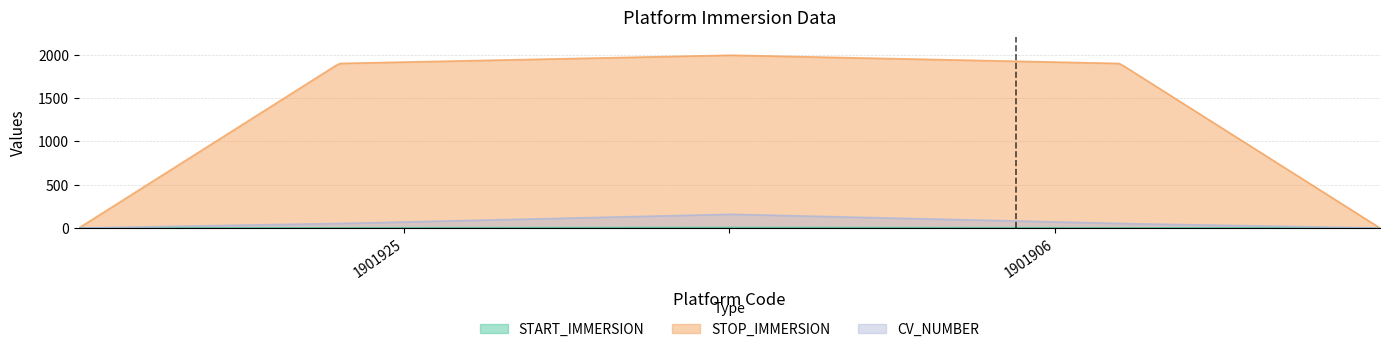

What is the value of the START_IMMERSION point at the 1st from the left?

3.1